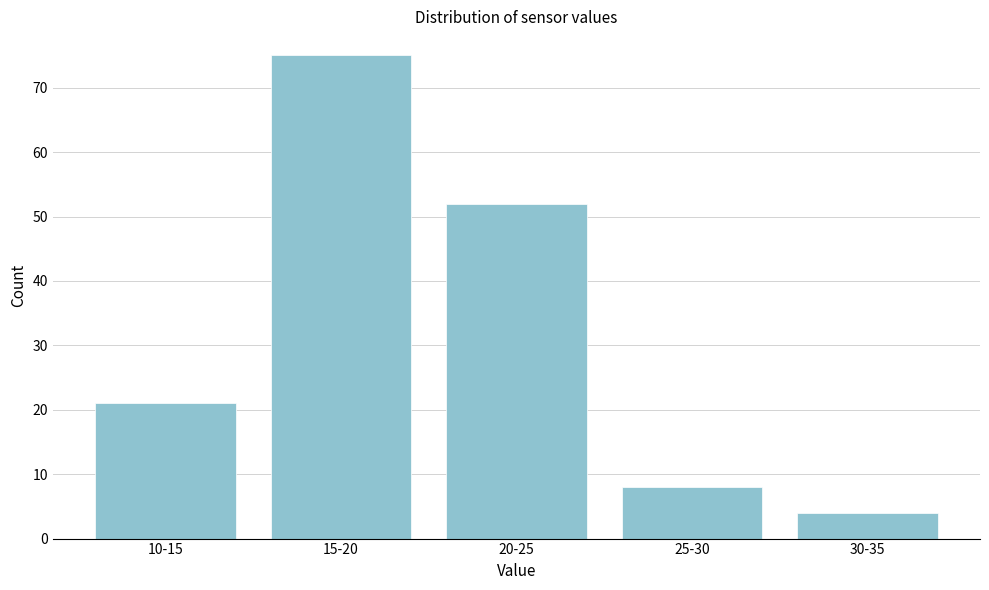

Reading left to right, transcribe all the data shown in this chart.

10-15=21	15-20=75	20-25=52	25-30=8	30-35=4